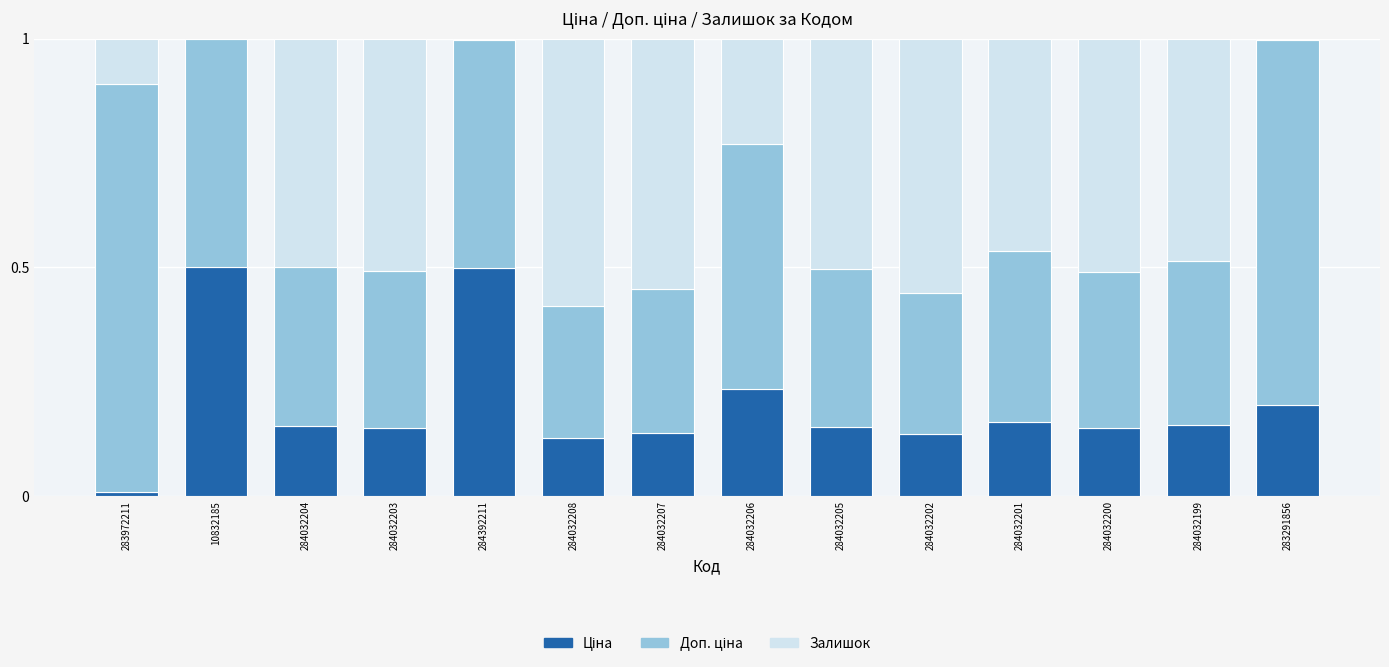

What is the total value across all series at 284032201?

1.0